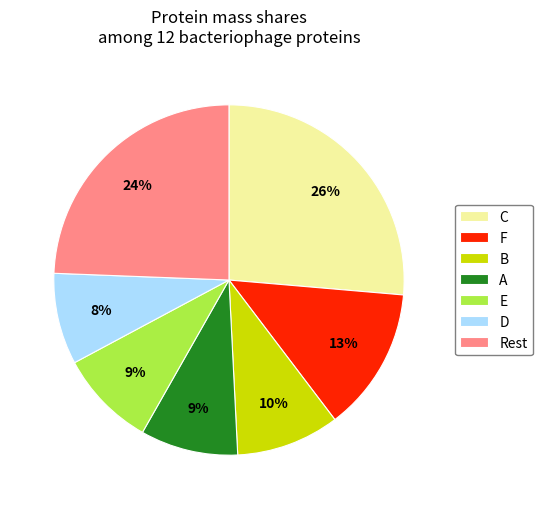

To the nearest percent, what portion does Rest represent?

24%